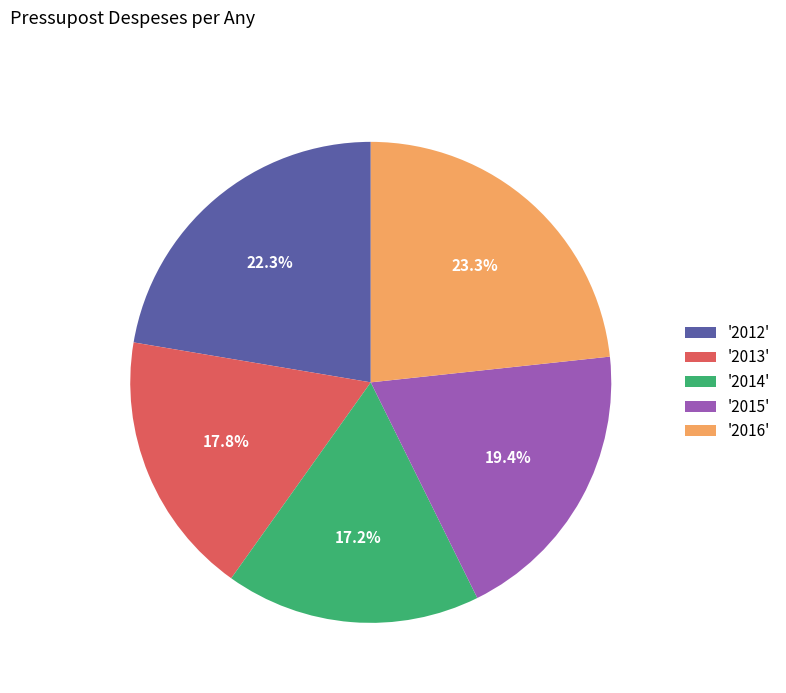

Between '2014' and '2012', which is larger?

'2012'